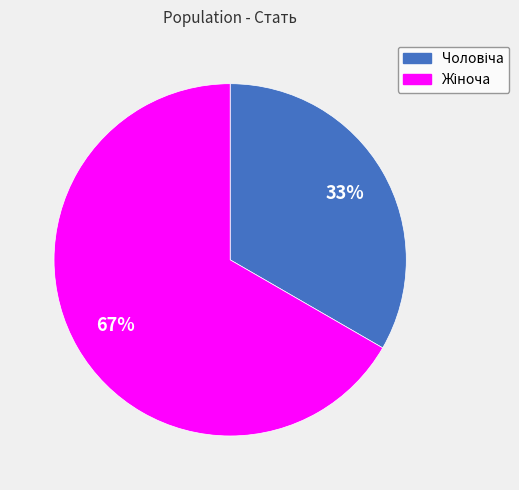

To the nearest percent, what is the average slice percentage?

50%